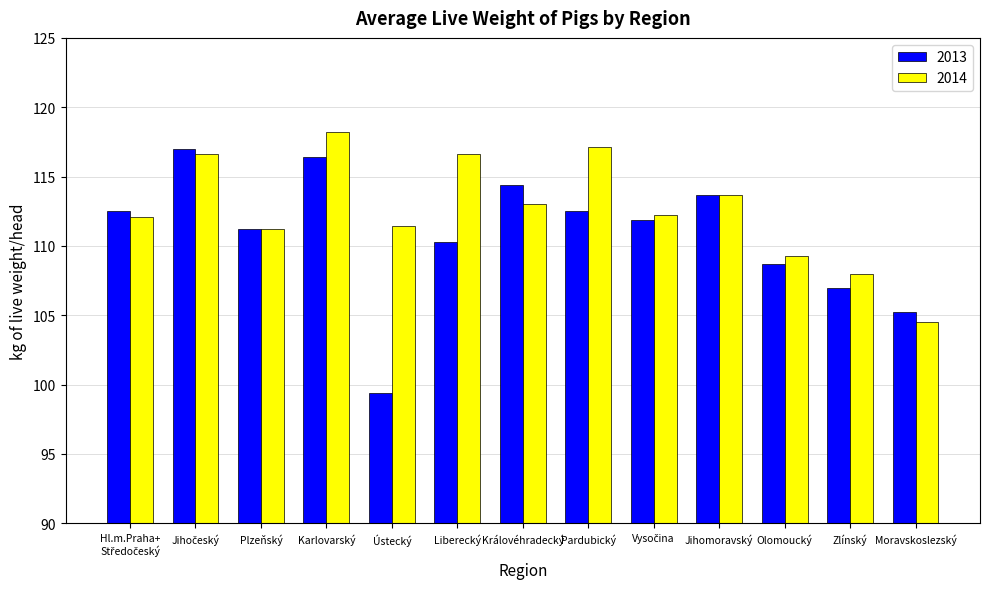

What is the label of the 7th bar from the left?

Královéhradecký